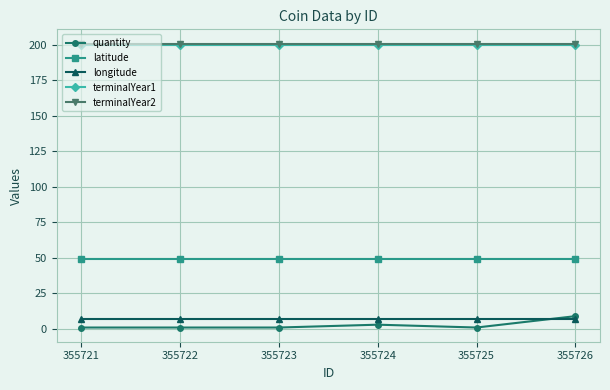

How many times do longitude and quantity cross each other?

1